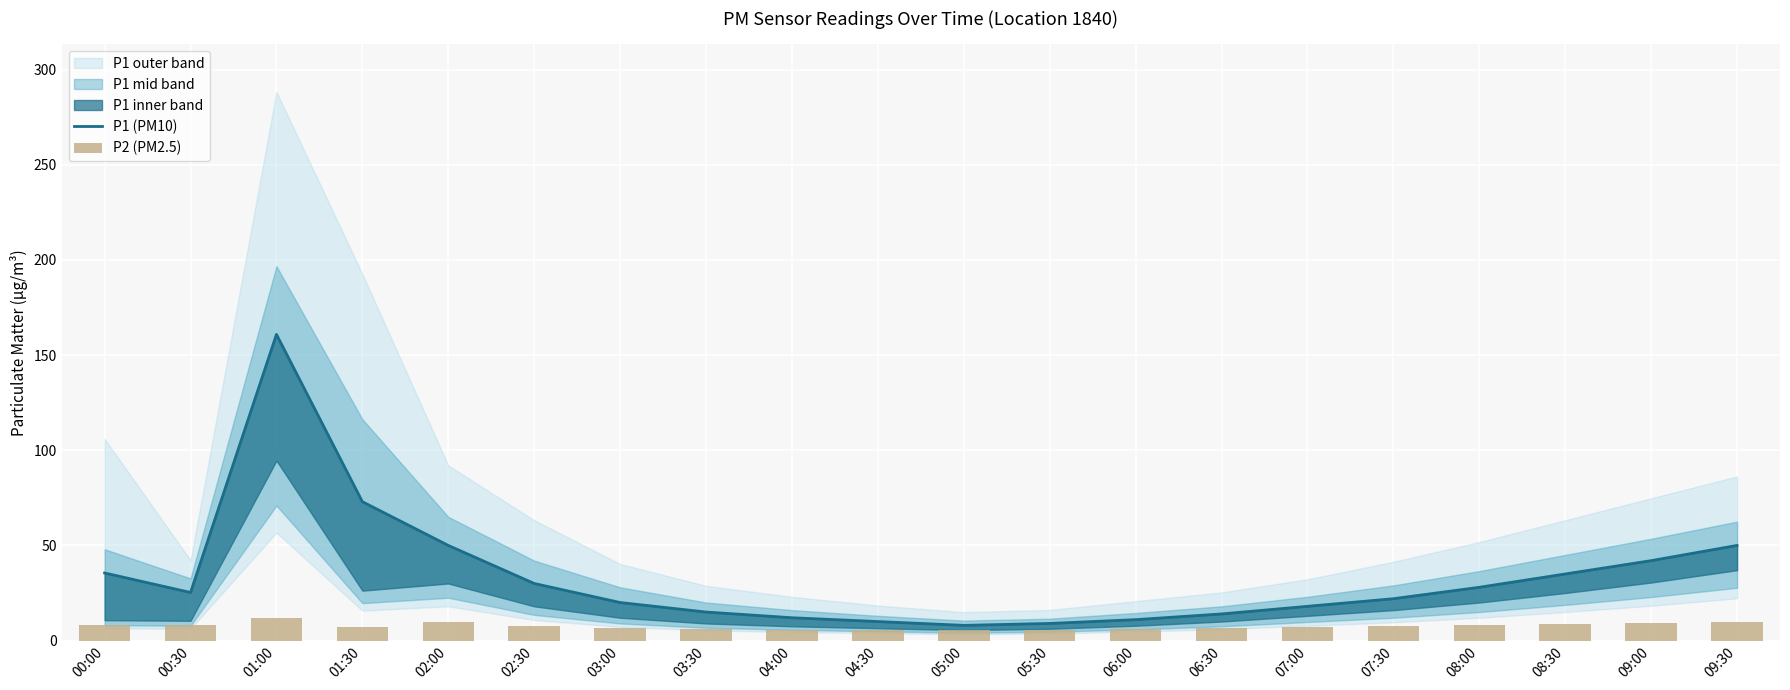

At which label is P2 (PM2.5) closest to 8?

08:00